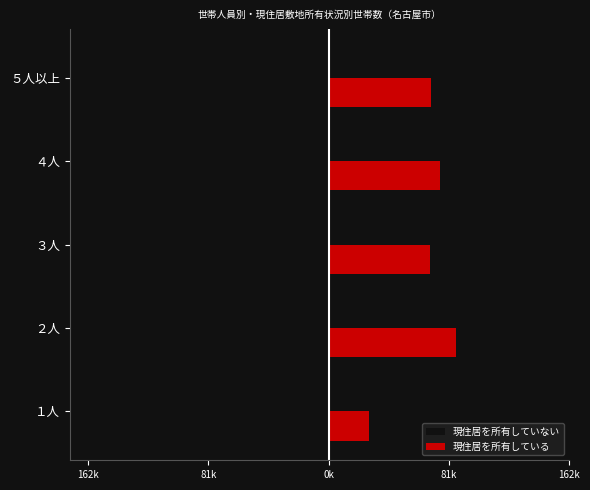

What are all the series names shown in the legend?

現住居を所有していない, 現住居を所有している